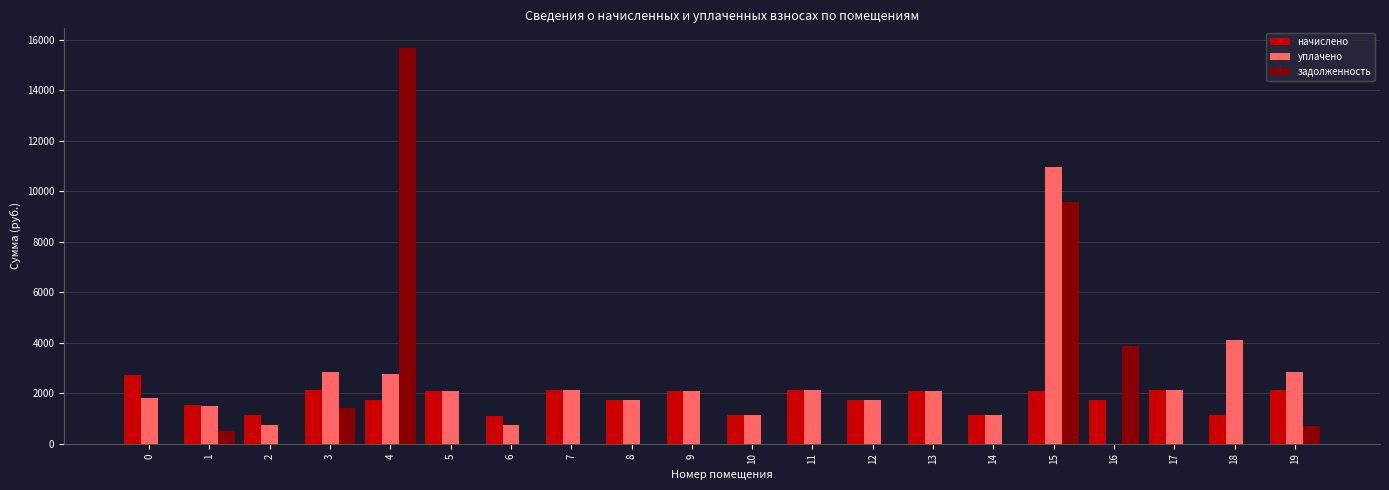

What is the sum of the начислено values at 15 and 1?

3613.3